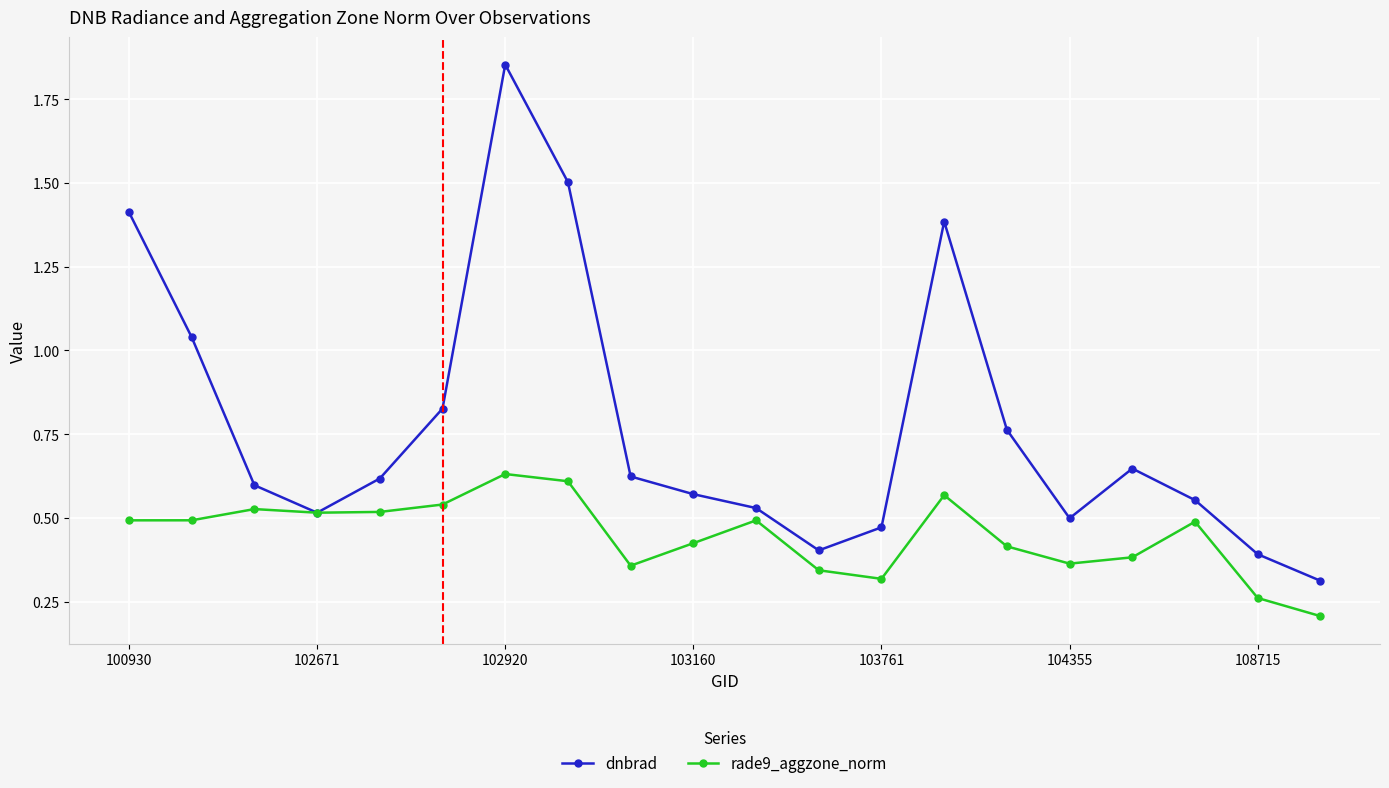

Which series has the largest range (max minus min)?

dnbrad